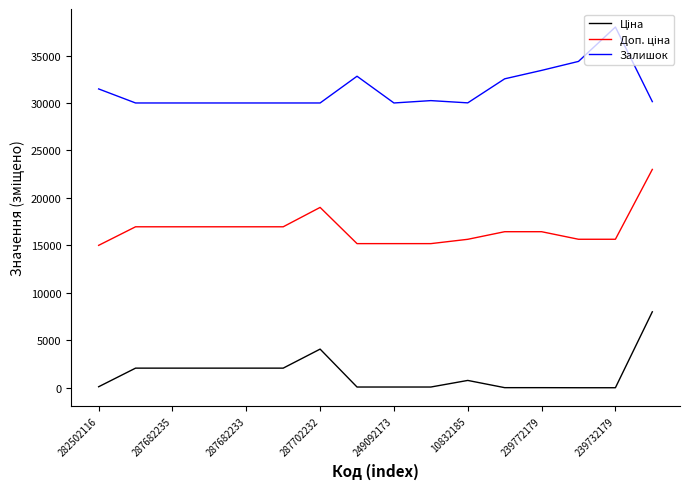

What is the maximum value shown in the chart?

38000.0